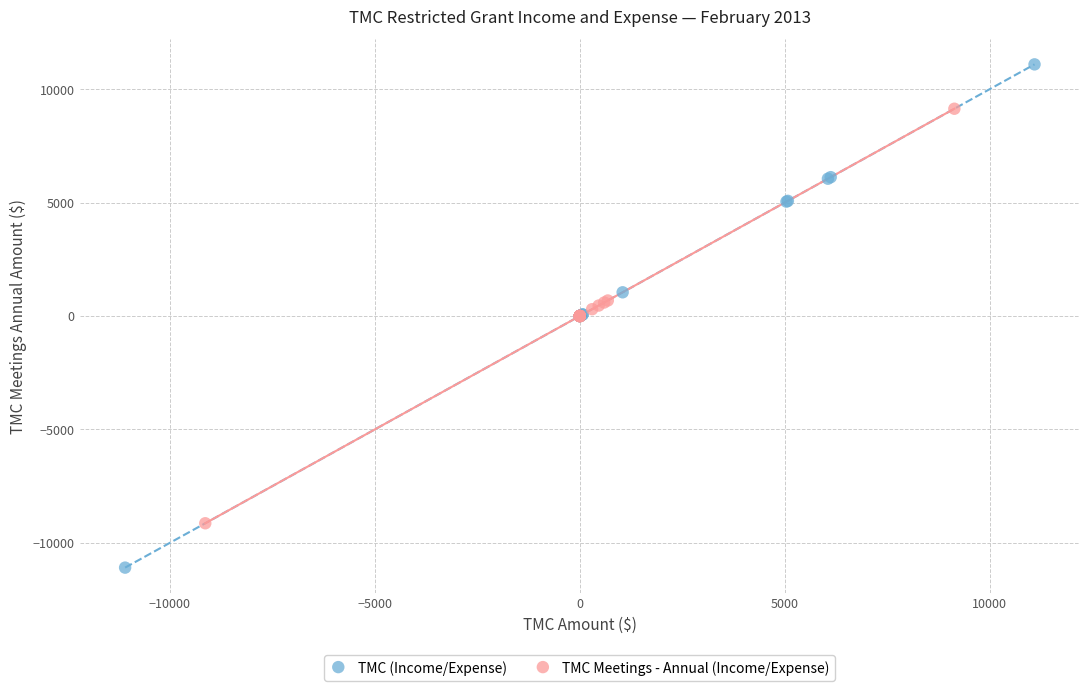

Which series reaches the maximum Y coordinate?

TMC (Income/Expense)